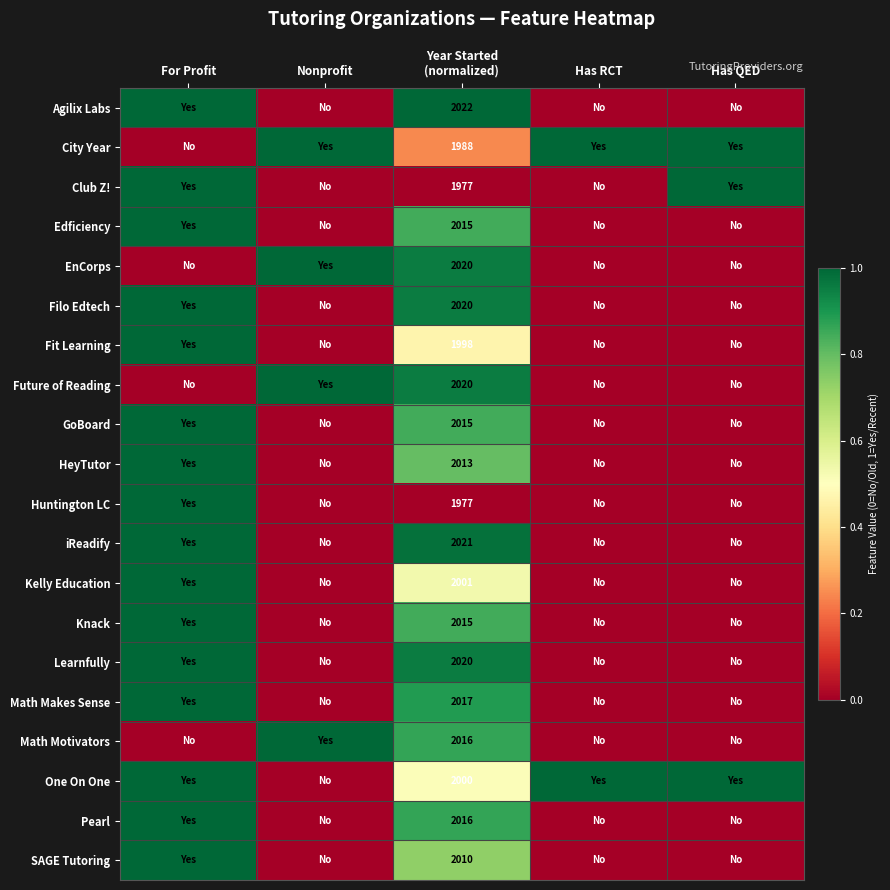

Which series changed the most between Nonprofit and Has QED?

Club Z!